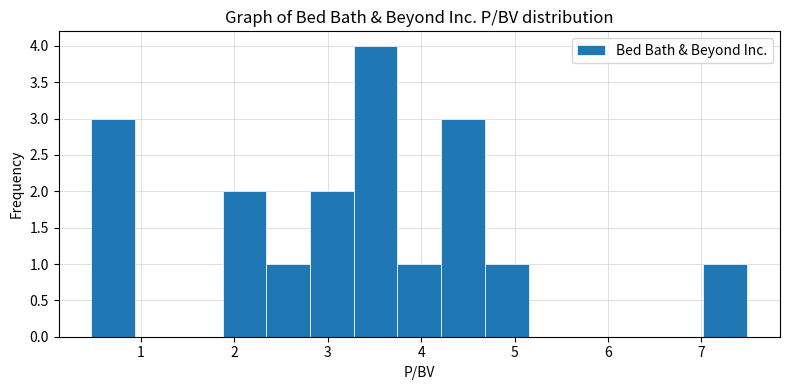

Reading left to right, transcribe this chart: for each bar, give the range it covers on the x-axis and its height. Neither the bar edges nor the heights are printed on the chart, so give them approximately, as read against the axes.

0.5 to 0.9: 3
0.9 to 1.4: 0
1.4 to 1.9: 0
1.9 to 2.3: 2
2.3 to 2.8: 1
2.8 to 3.3: 2
3.3 to 3.7: 4
3.7 to 4.2: 1
4.2 to 4.7: 3
4.7 to 5.2: 1
5.2 to 5.6: 0
5.6 to 6.1: 0
6.1 to 6.6: 0
6.6 to 7.0: 0
7.0 to 7.5: 1